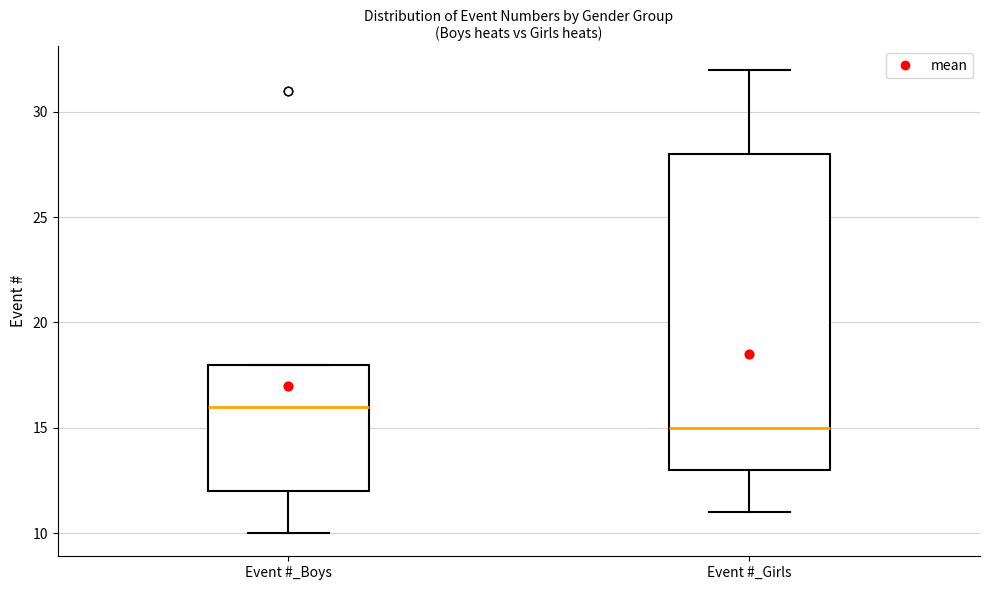

Which box is the tallest, from its lower edge to its upper edge?

Event #_Girls